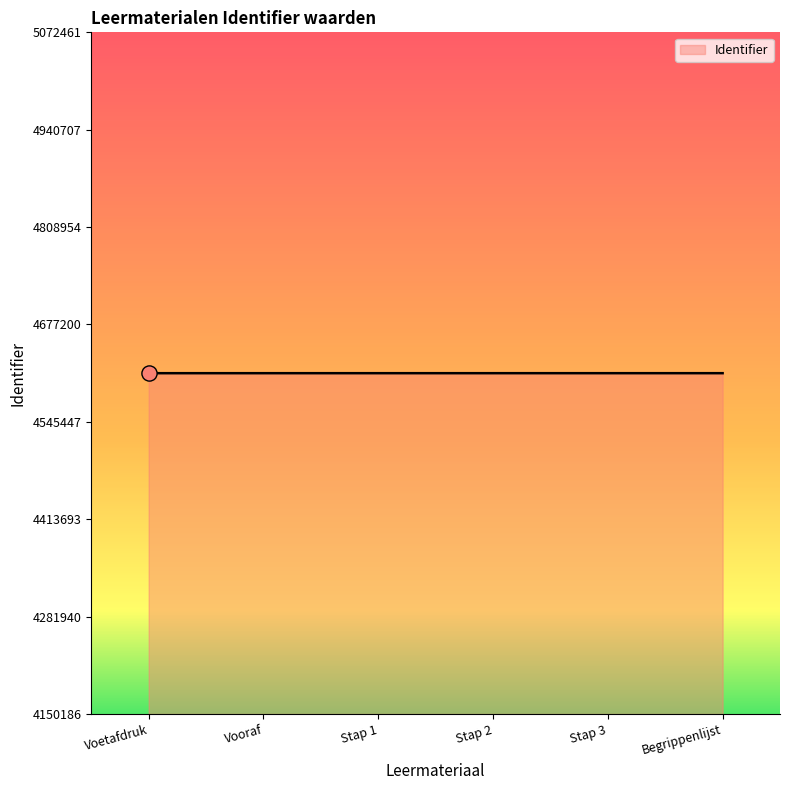

What is the change in value from Vooraf to Begrippenlijst?

+9